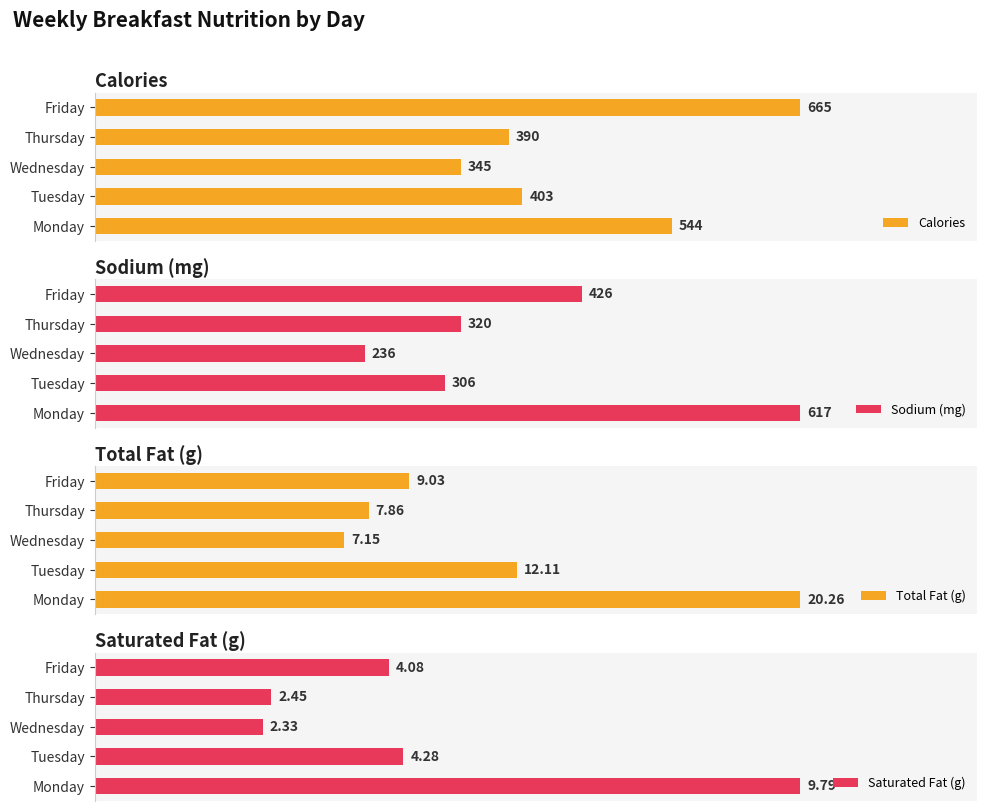

Count the number of categories in the chart.

5